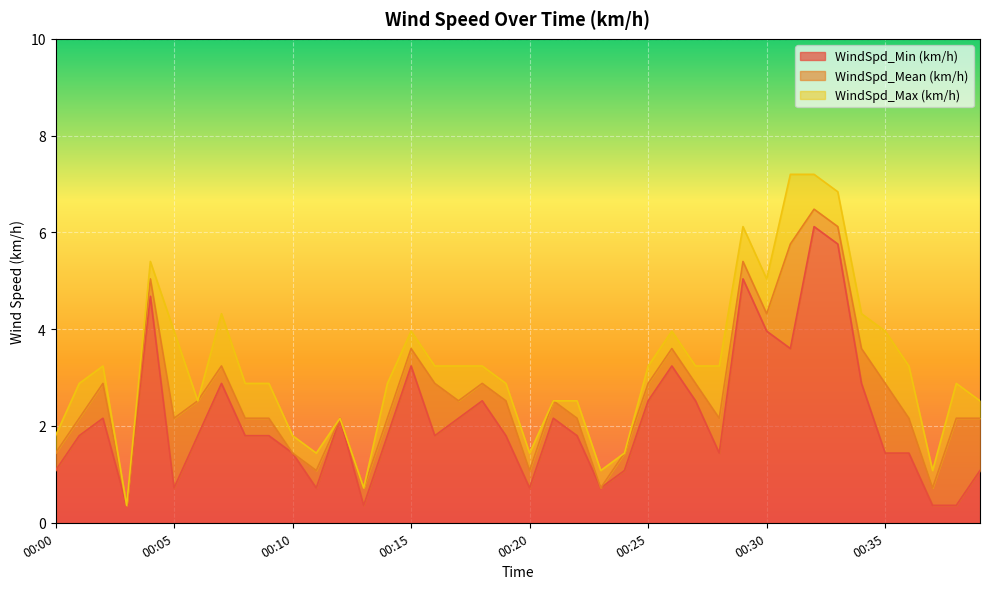

True or false: WindSpd_Mean (km/h) has more than 0 points higher than both neighbors.

True